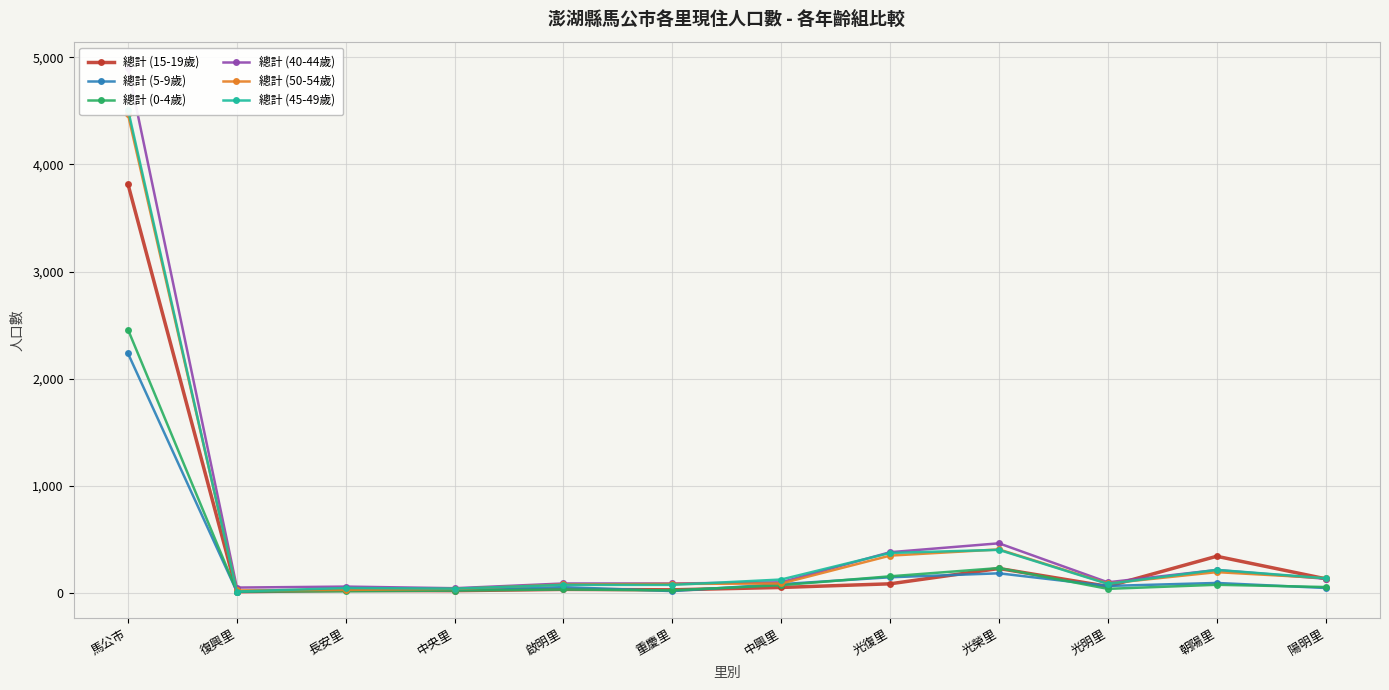

How many interior local peaks does the 總計 (0-4歲) series have?

3